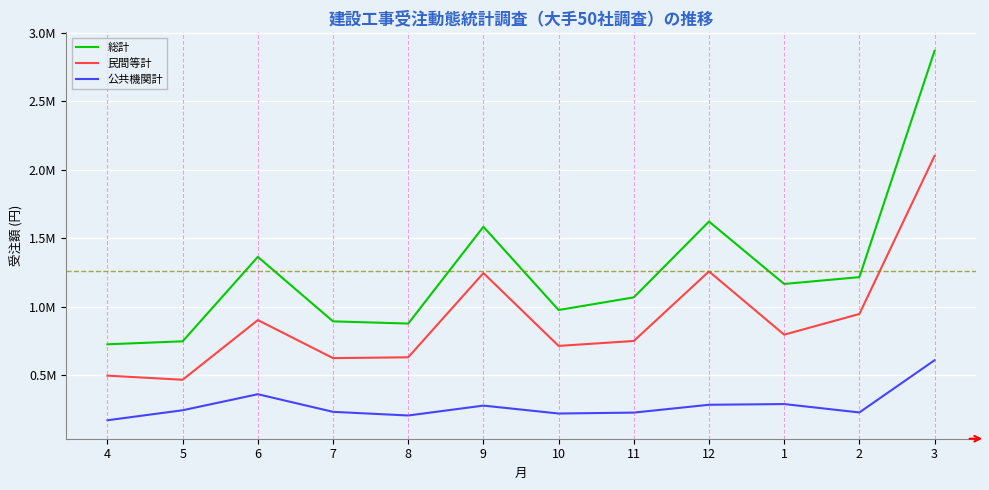

Does the chart display data point markers on the line(s)?

No